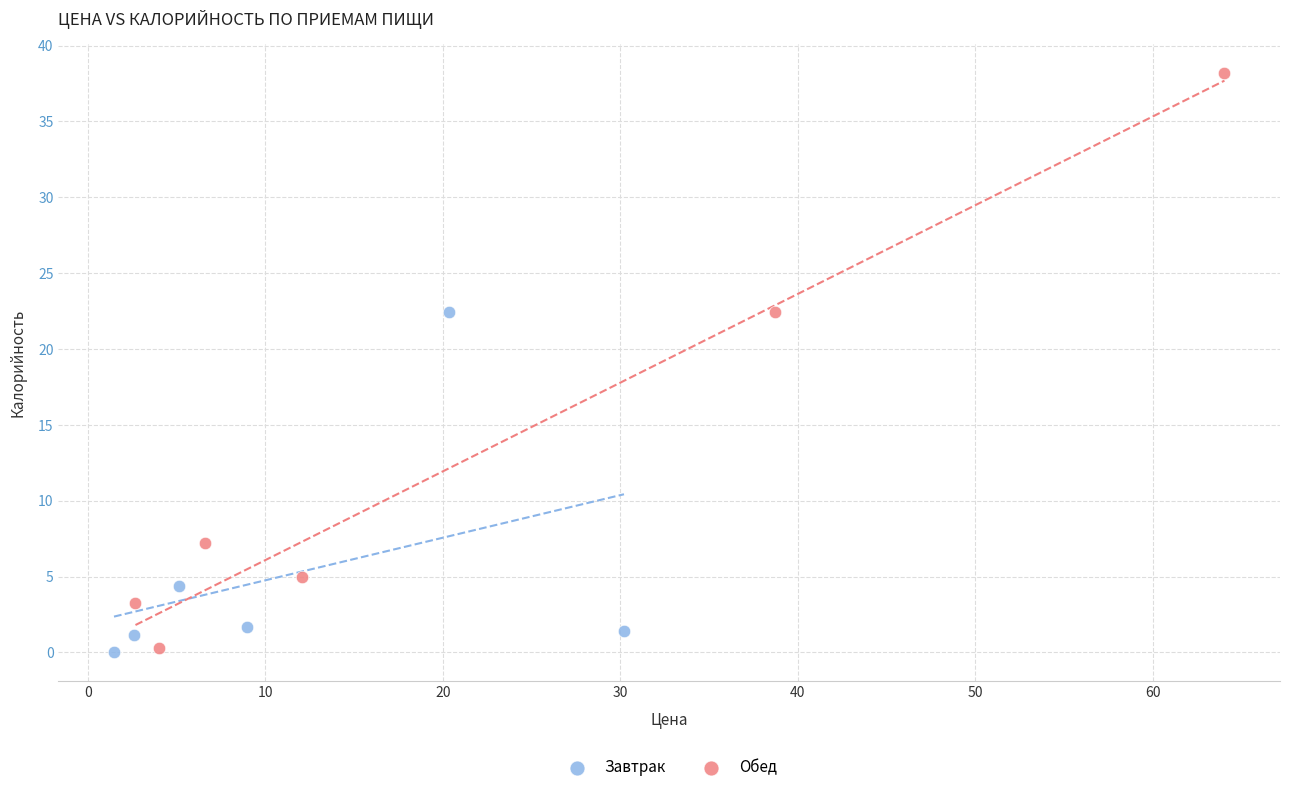

Which series has the largest Y range (max minus min)?

Обед